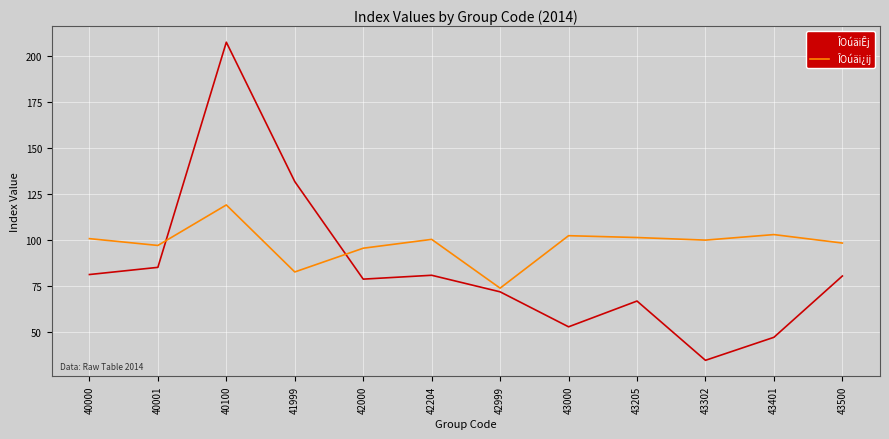

After their last crossing, which series has the higher values: ÎOúäi¿ij or ÎOúäiÊj?

ÎOúäi¿ij